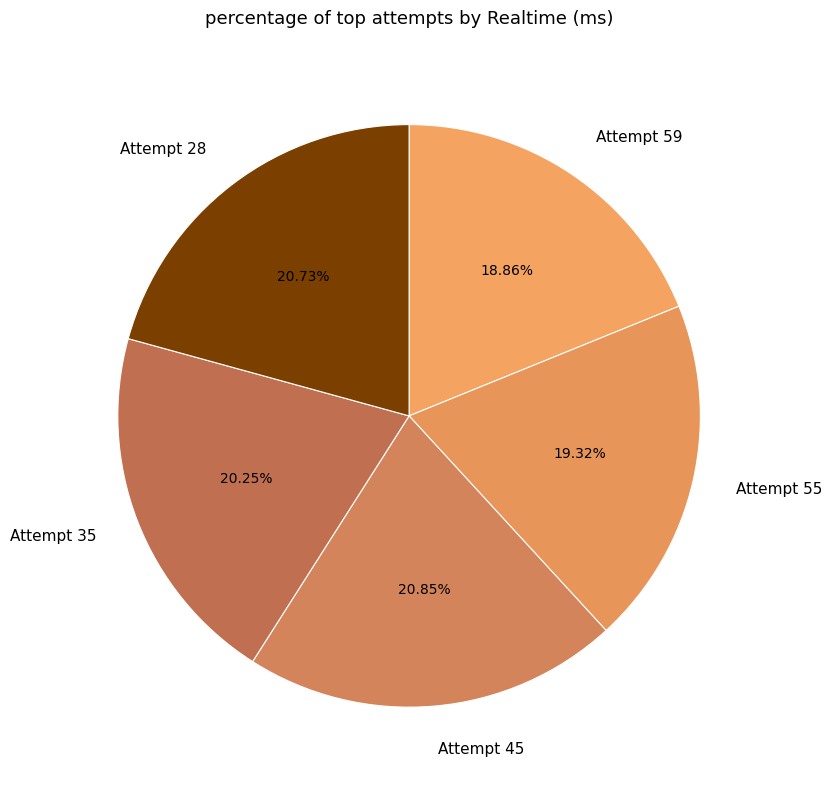

Is there any slice that represents more than half of the pie?

No